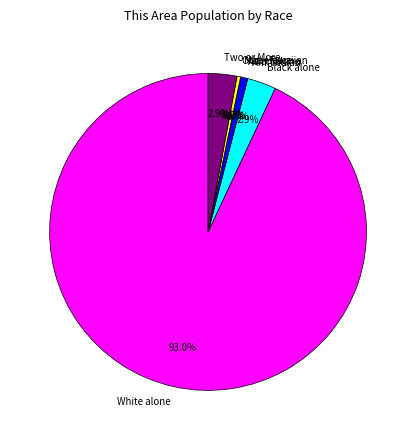

Combined, what portion of the pie is Two or More Races and Black or African American alone?

5.9%